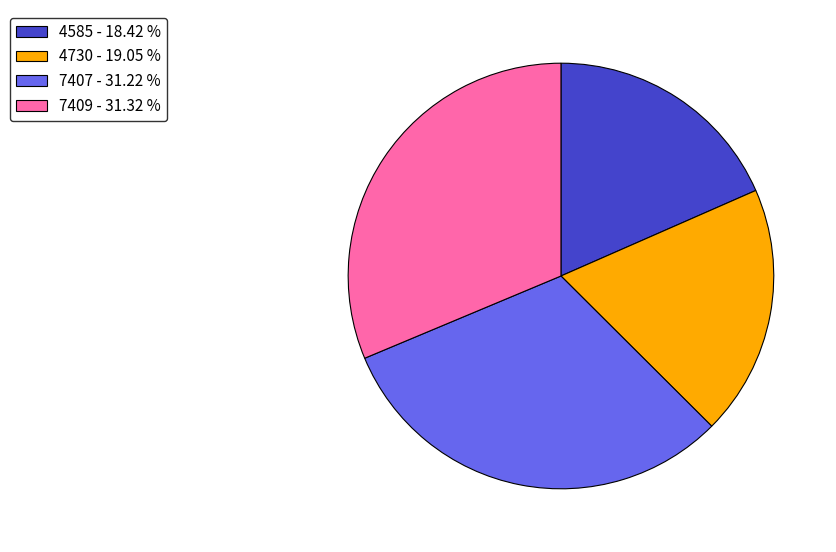

Combined, do 7409 - 31.32 % and 7407 - 31.22 % account for over 50%?

Yes